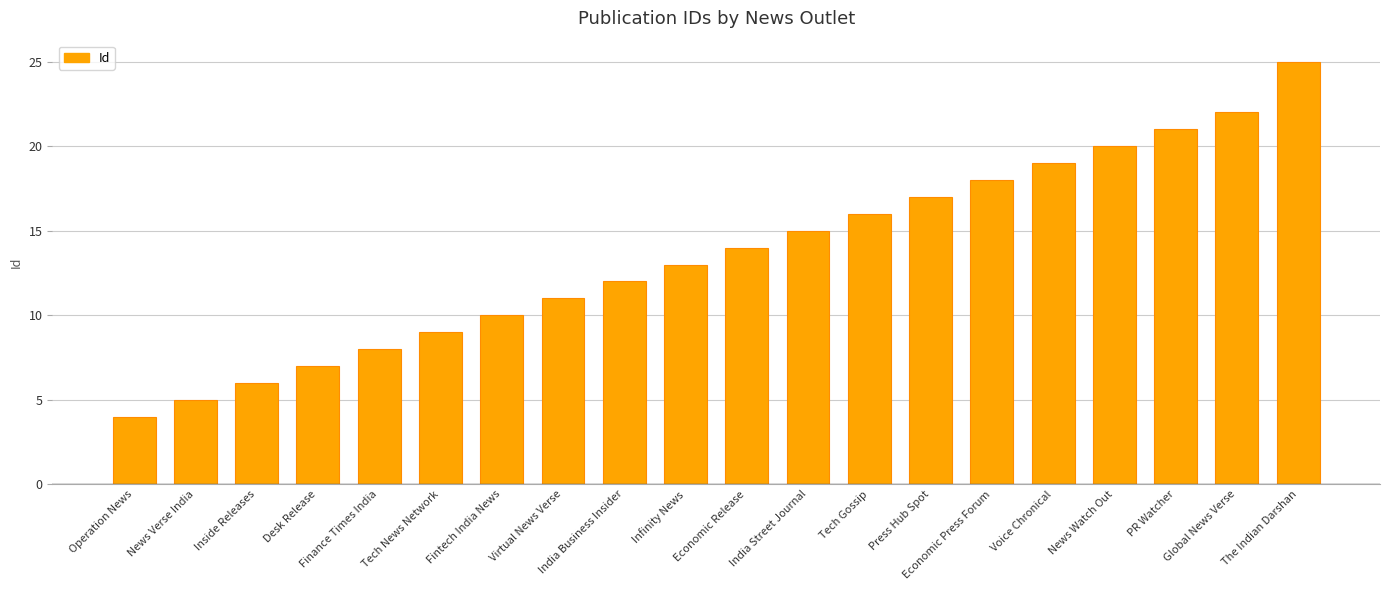

How many data points does each series have?

20